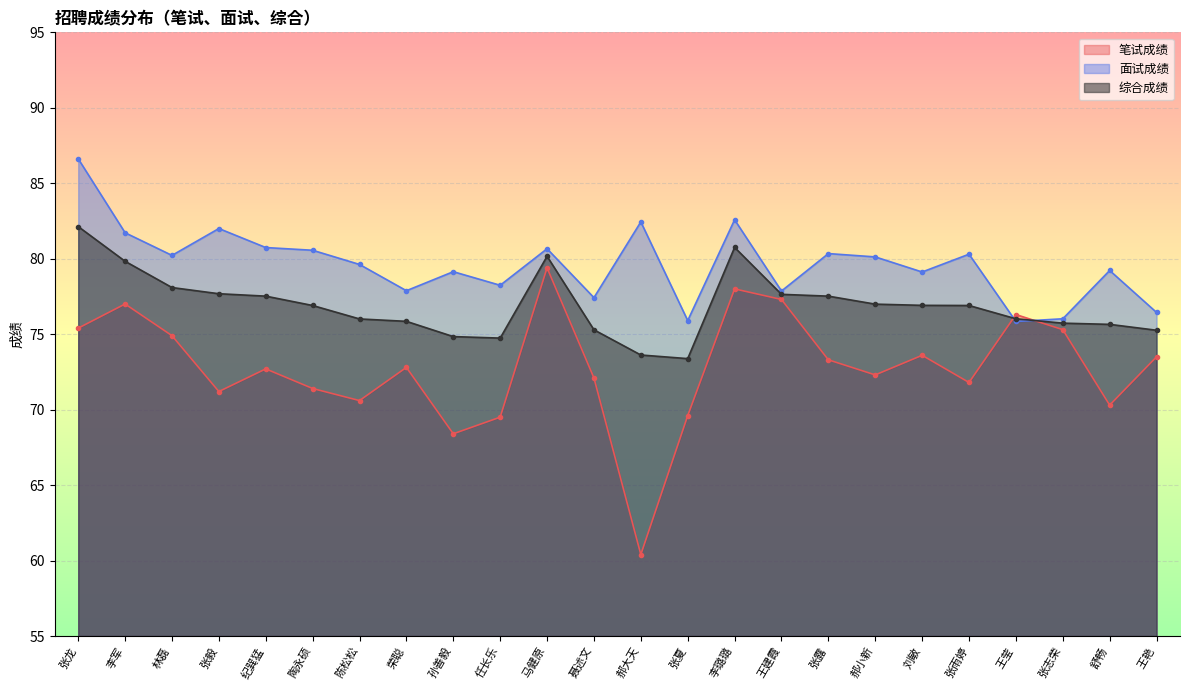

Rank the categories by 综合成绩 value from lowest to highest.

张夏, 郝大天, 任长乐, 孙善毅, 王艳, 聂述文, 舒畅, 张志荣, 荣聪, 陈松松, 王莹, 陶永硕, 张雨婷, 刘敏, 郝小新, 纪巽猛, 张露, 王建霞, 张毅, 林磊, 李军, 马健原, 李璐璐, 张龙